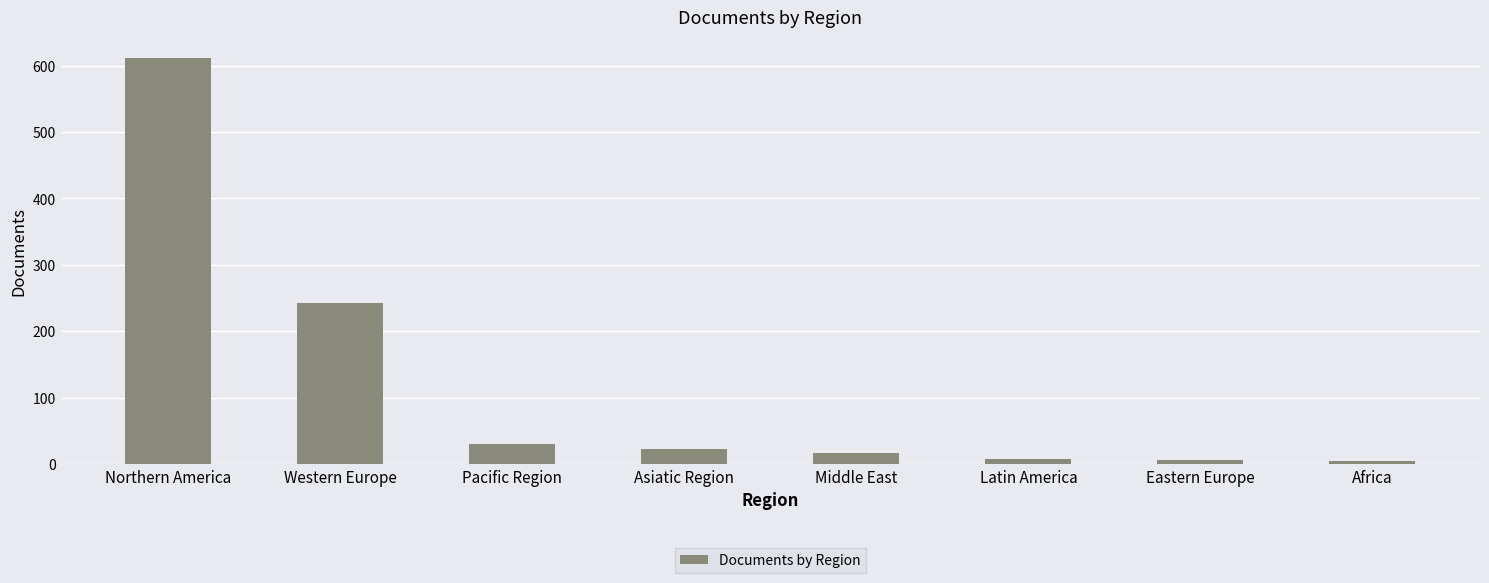

What is the label of the 8th bar from the right?

Northern America